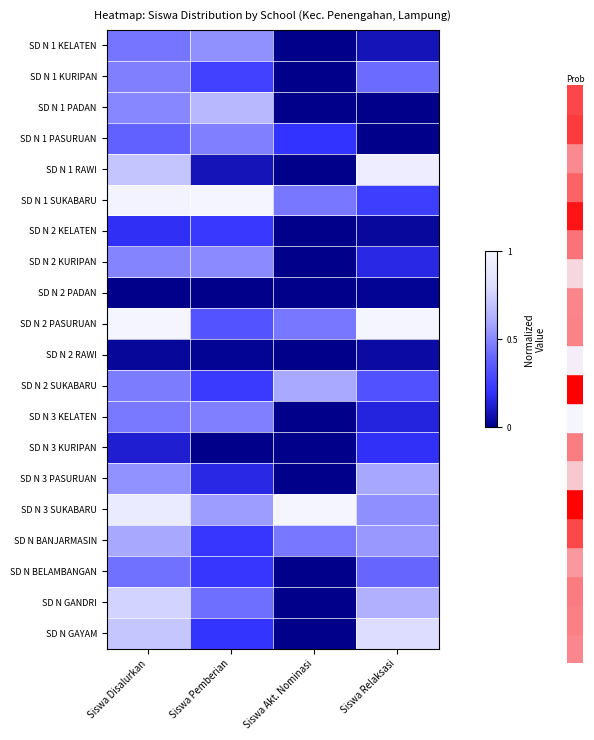

What is the spread (max minus min) of values at Siswa Disalurkan?

1.0